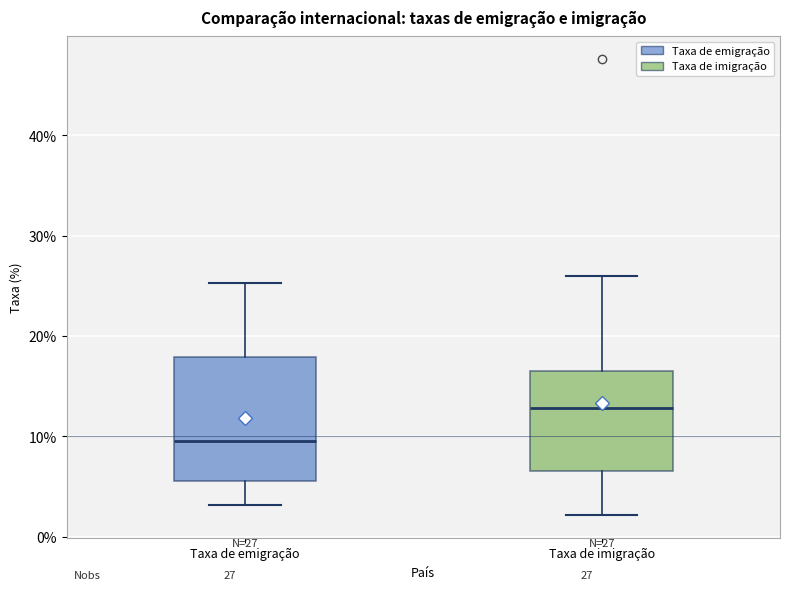

Which box is the tallest, from its lower edge to its upper edge?

Taxa de emigração